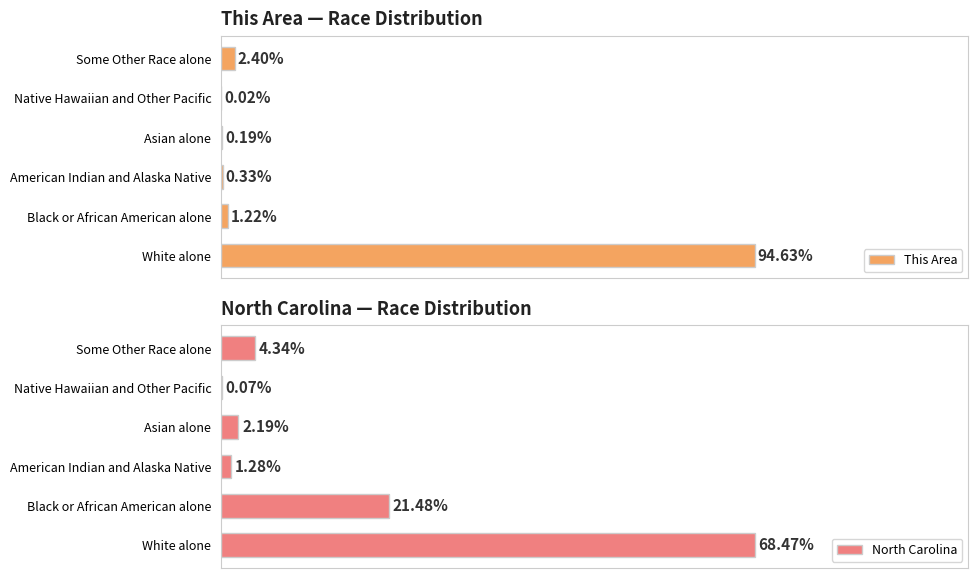

What is the average value of the North Carolina series?

16.3